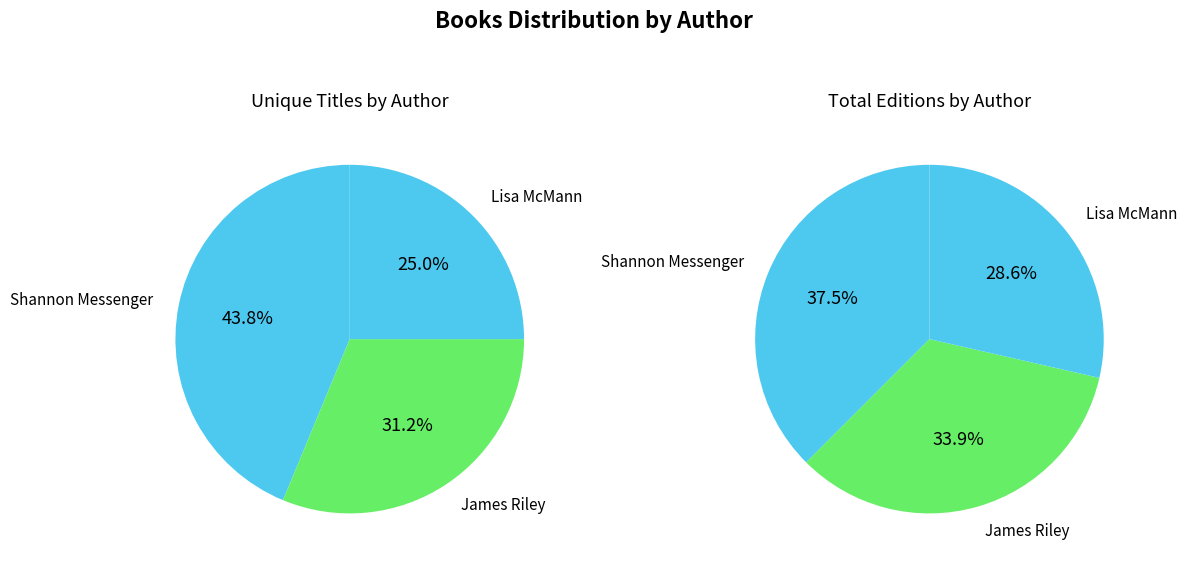

What is the total percentage of James Riley (65954890) and Shannon Messenger (400319412)?

75.0%